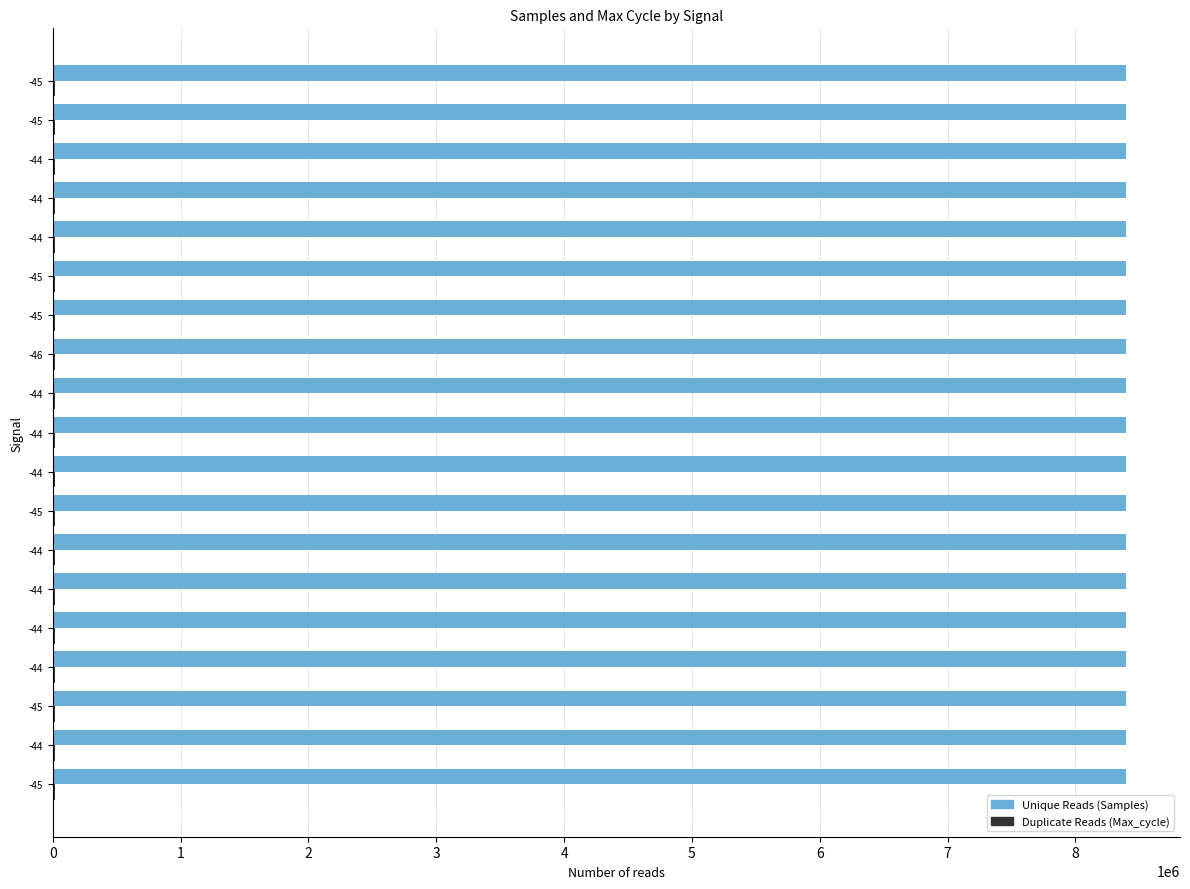

Count the number of categories in the chart.

19